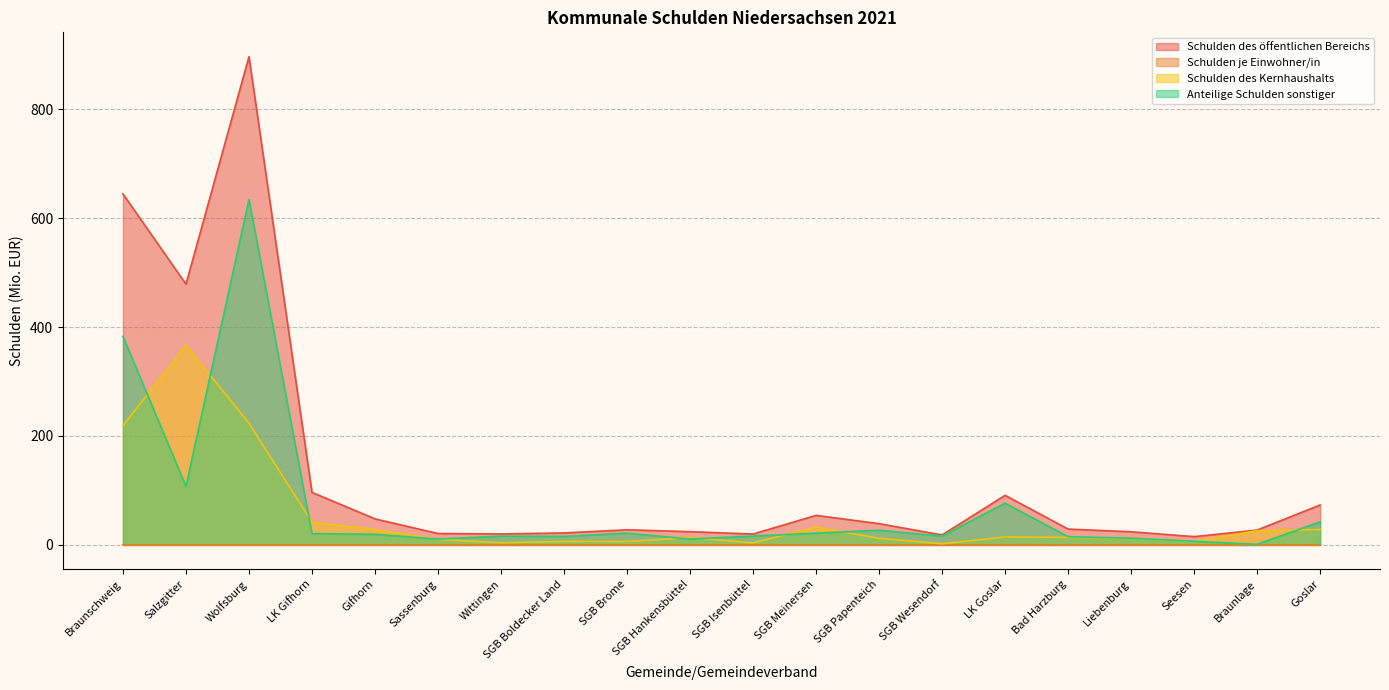

True or false: Anteilige Schulden sonstiger and Schulden je Einwohner/in cross at least once.

False